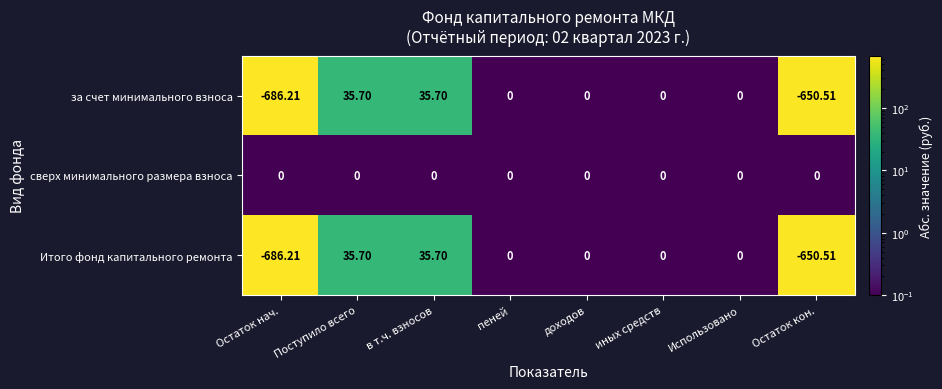

Which series has the largest total across all categories?

сверх минимального размера взноса